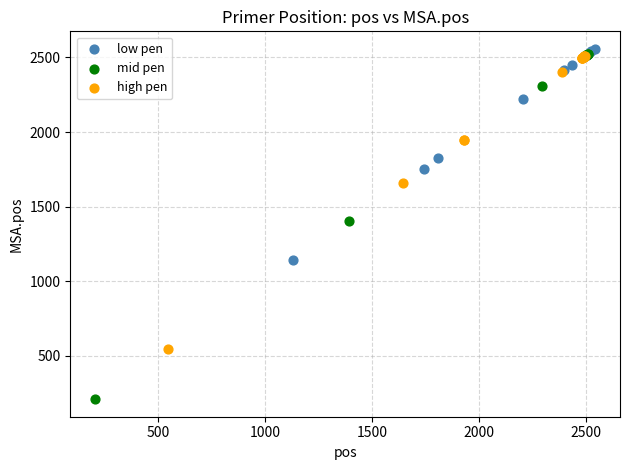

Which series reaches the minimum Y coordinate?

mid pen